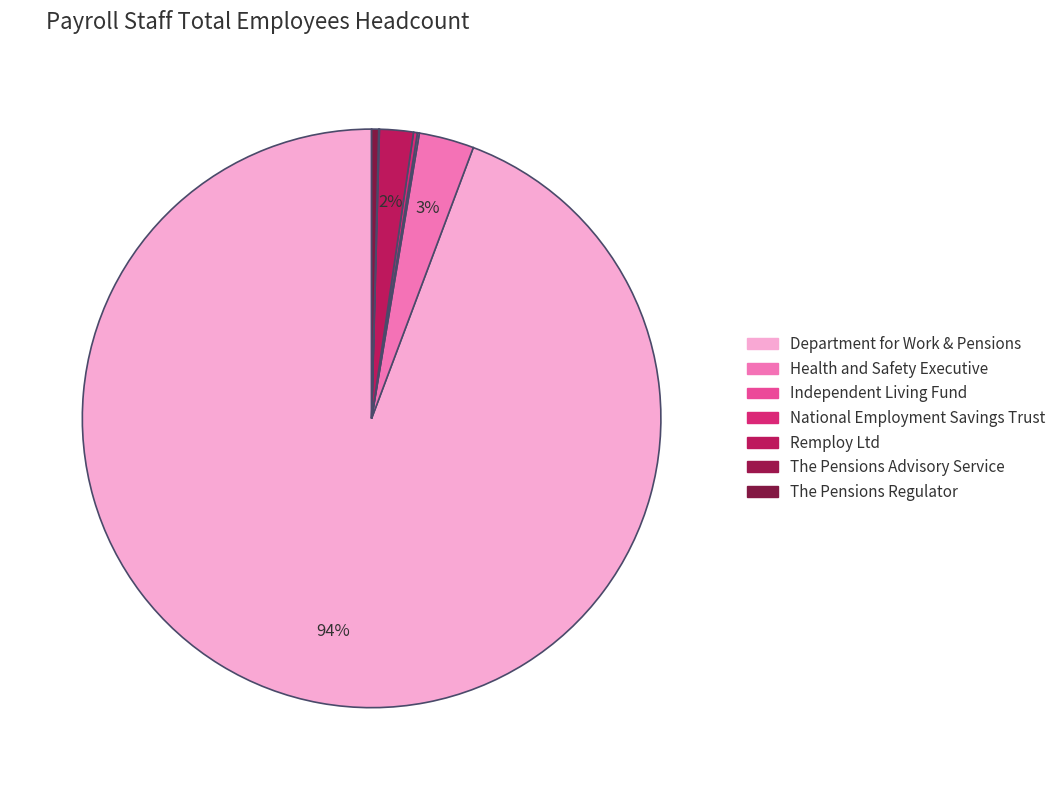

To the nearest percent, what is the difference between the largest and smallest slice percentages?

94%